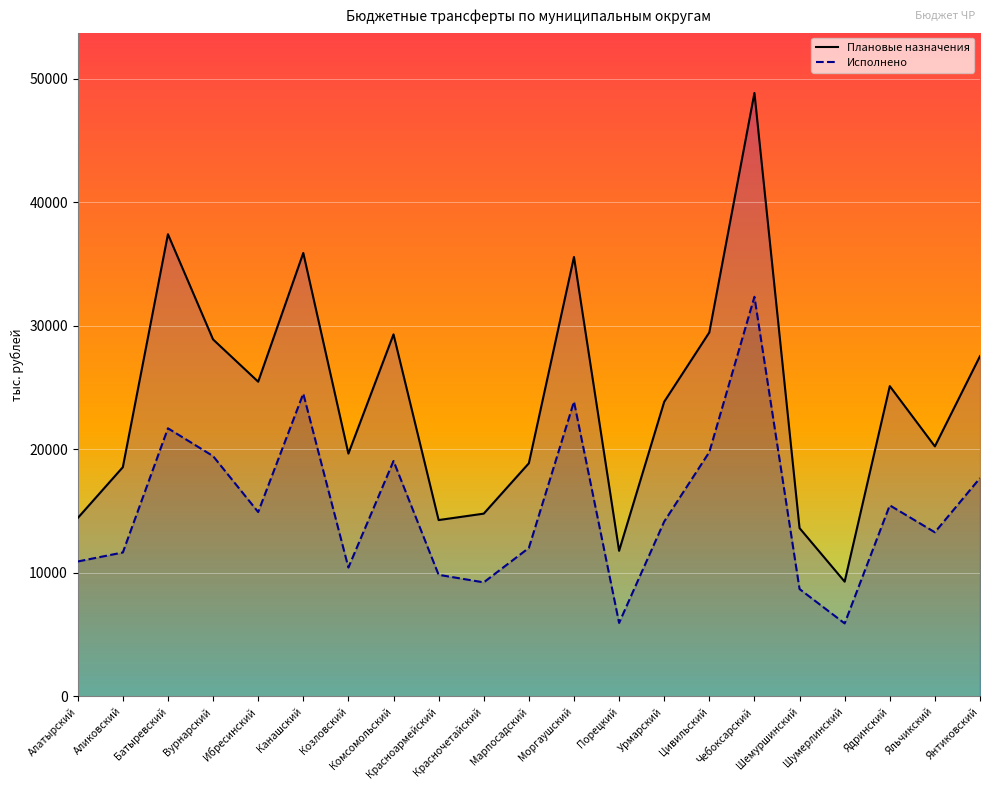

At which category does Плановые назначения reach its first local valley?

Ибресинский